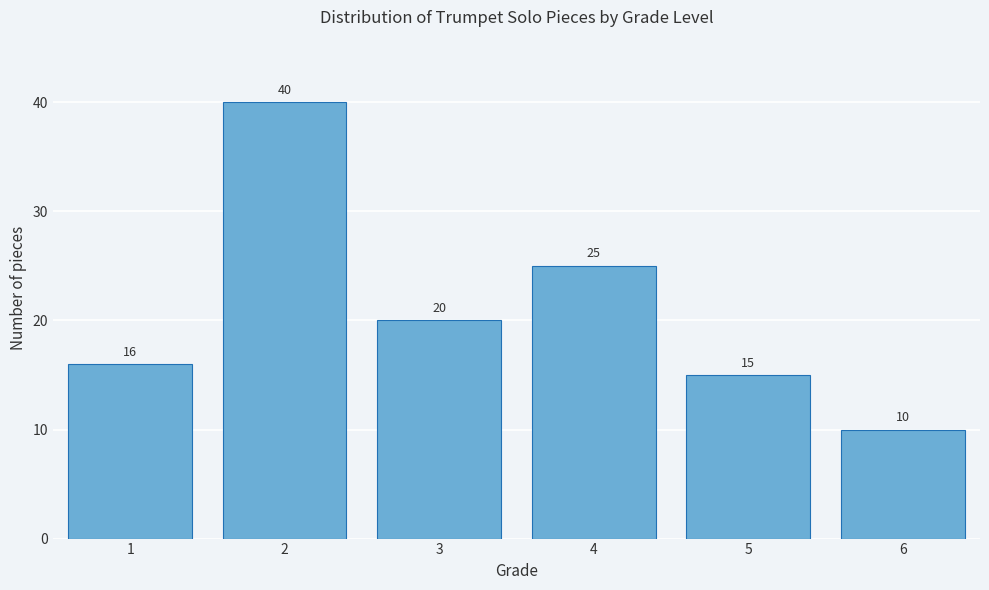

Reading left to right, extract all data points from this chart.

1=16	2=40	3=20	4=25	5=15	6=10